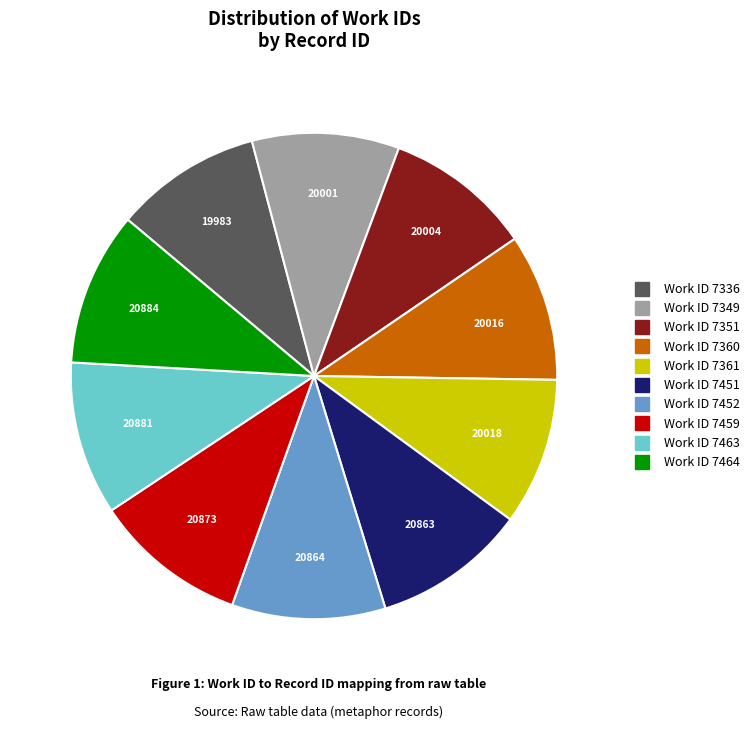

Is there a majority slice in this chart?

No